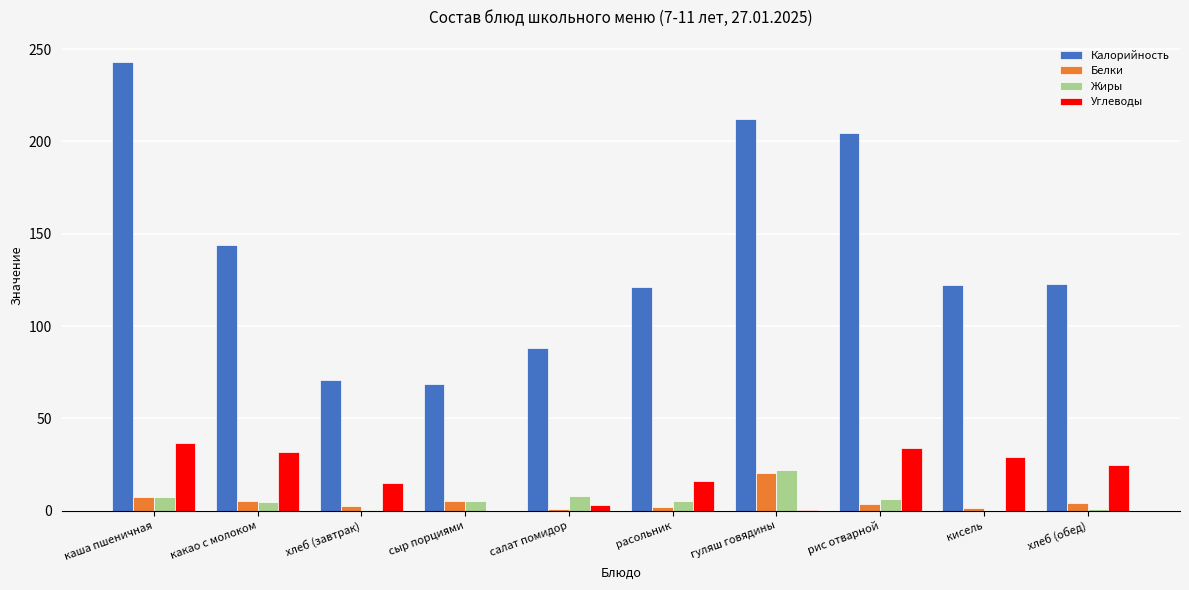

What is the sum of all Белки values?

52.4